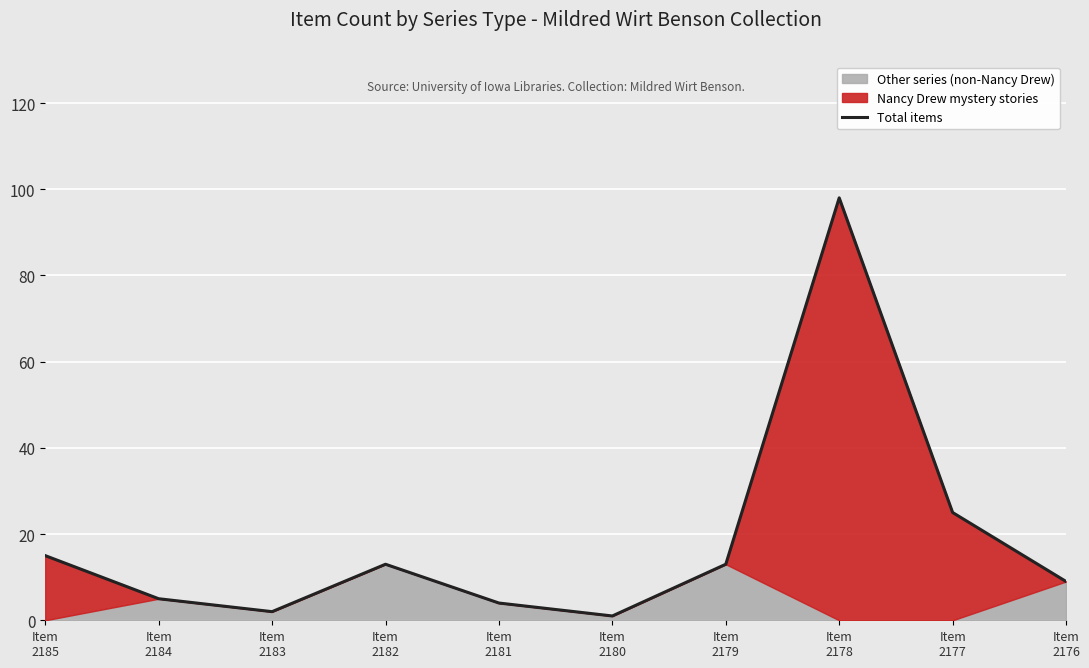

The chart shows a value of 25 at Item
2177. True or false?

True